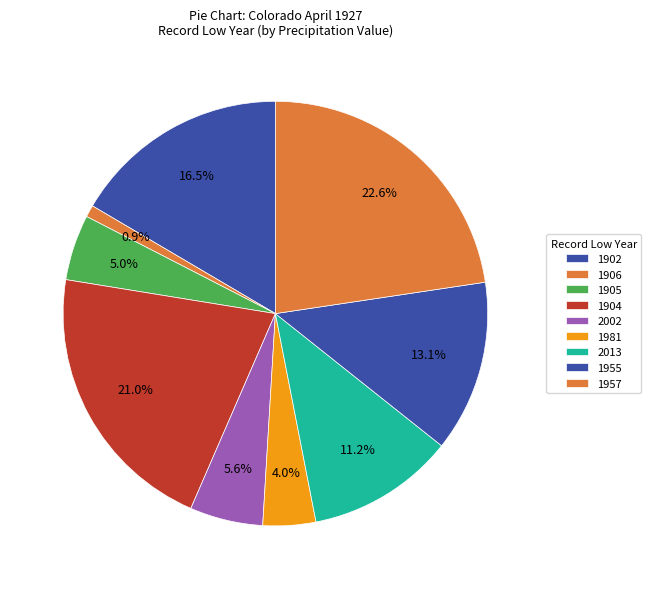

Is 1905 the majority of the pie?

No